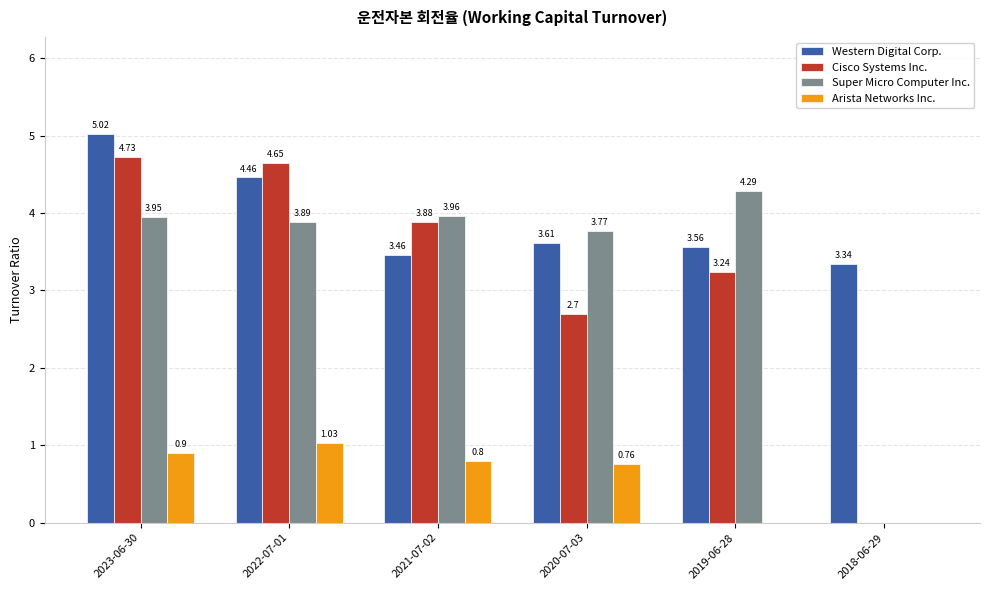

What is the sum of all Cisco Systems Inc. values?

19.2